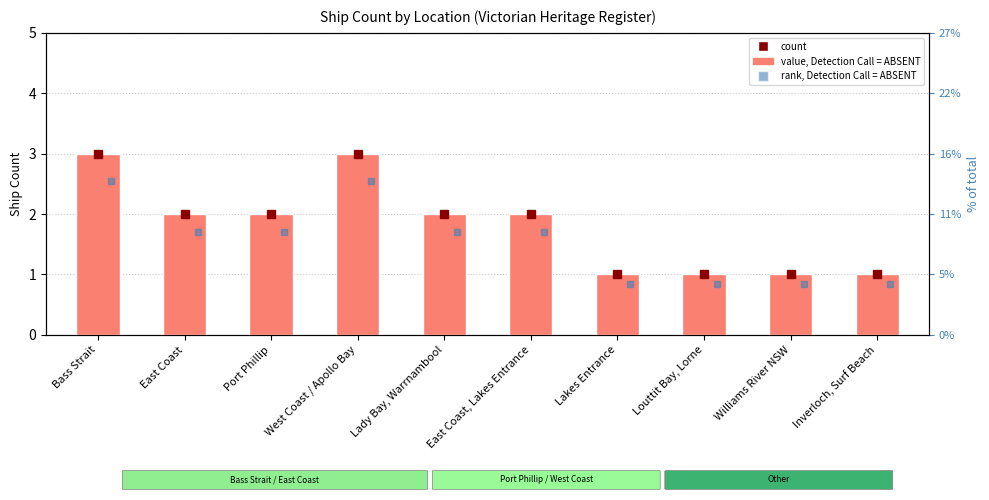

Does the chart contain stacked bars?

No